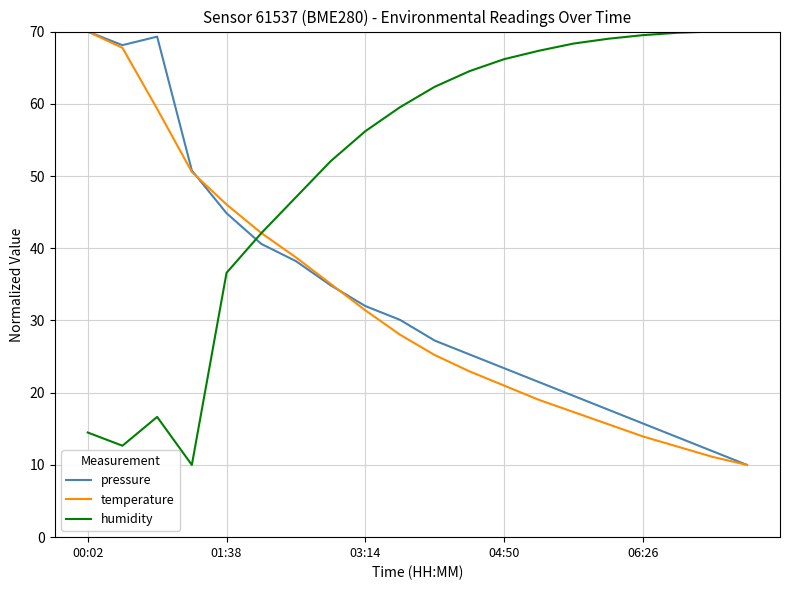

How many intersections are there between temperature and humidity?

1